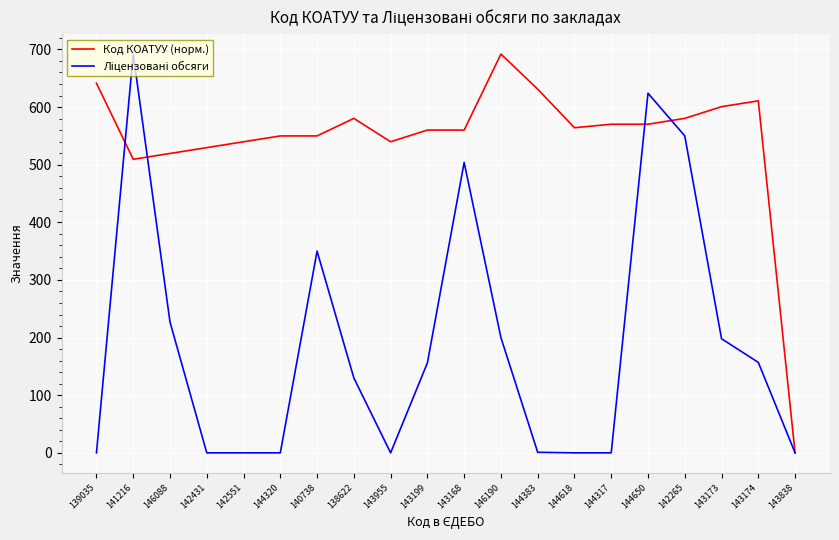

What is the maximum value for Код КОАТУУ (норм.)?

692.0